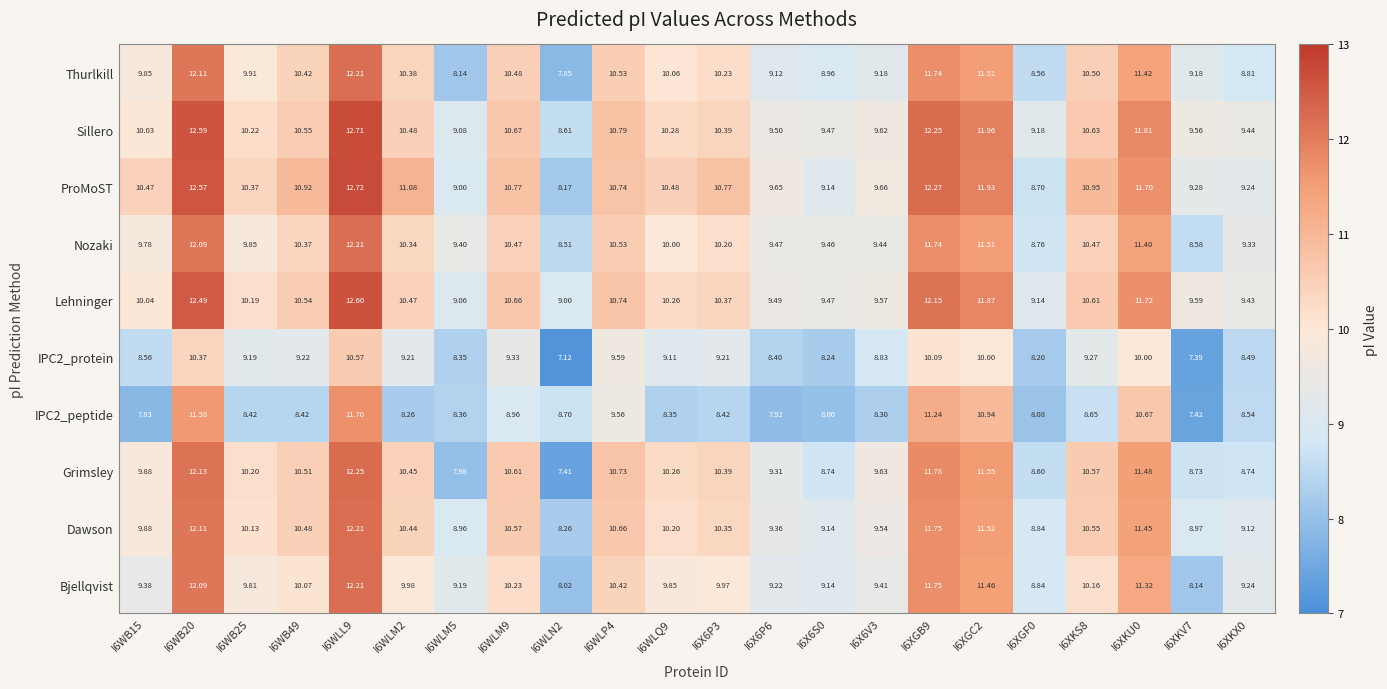

Which series has the widest spread of values?

Grimsley